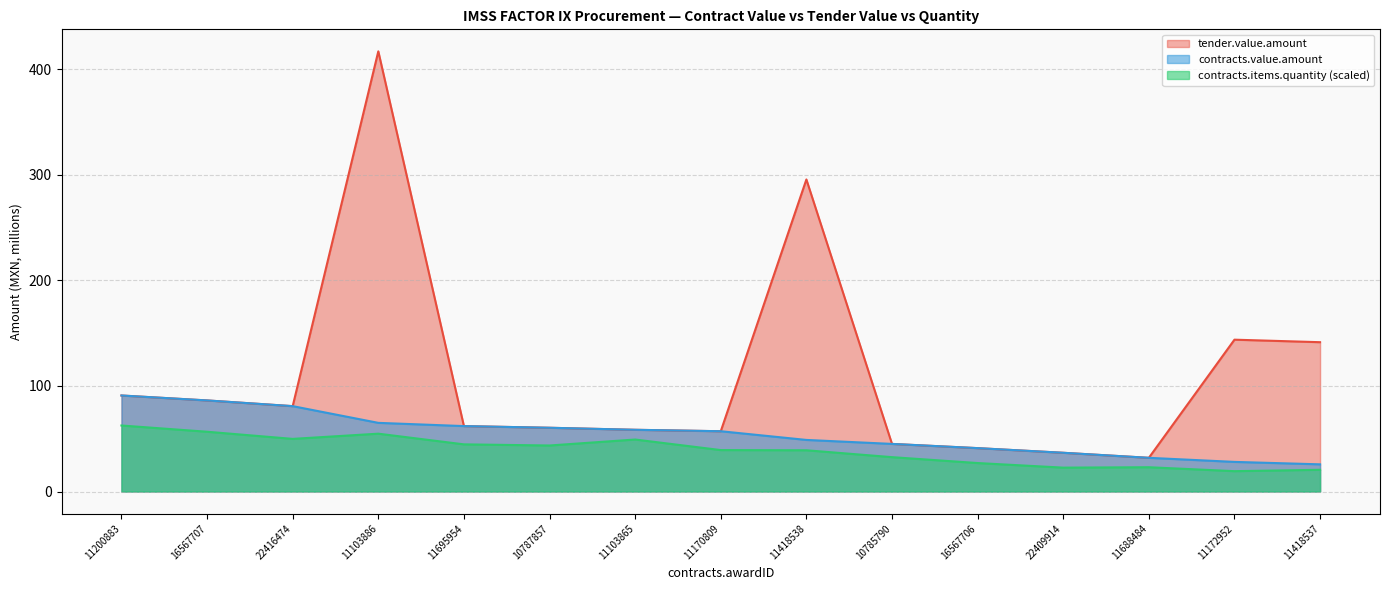

At which category does tender.value.amount reach its first local valley?

22416474